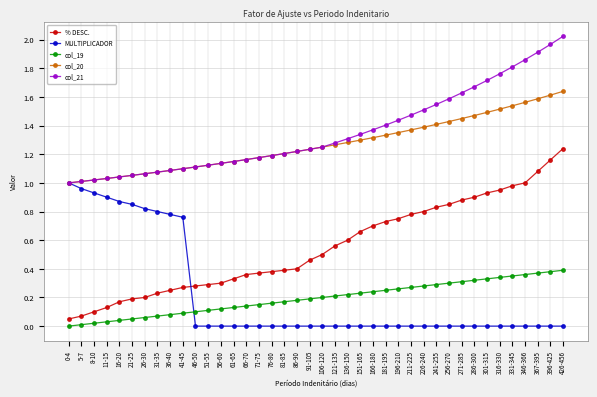

True or false: % DESC. and MULTIPLICADOR cross at least once.

True